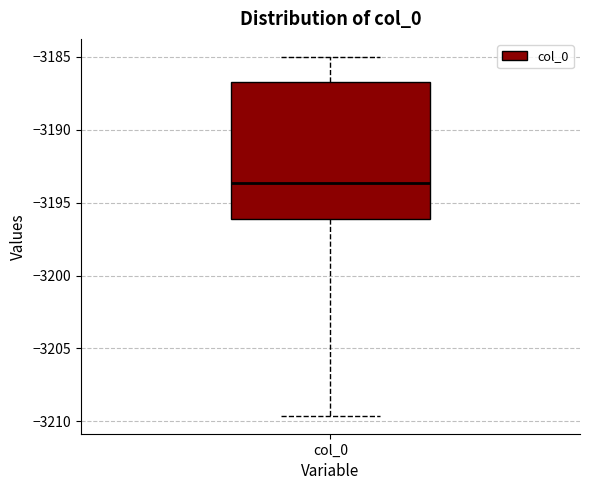

Transcribe this box plot: give where the median line is, the range the box spans, and where the two whiskers end, as read against the y-axis. The values are not printed on the chart, so give them approximately, as read against the axis.

median -3193.5, box -3196.0 to -3186.5, whiskers -3209.5 to -3185.0